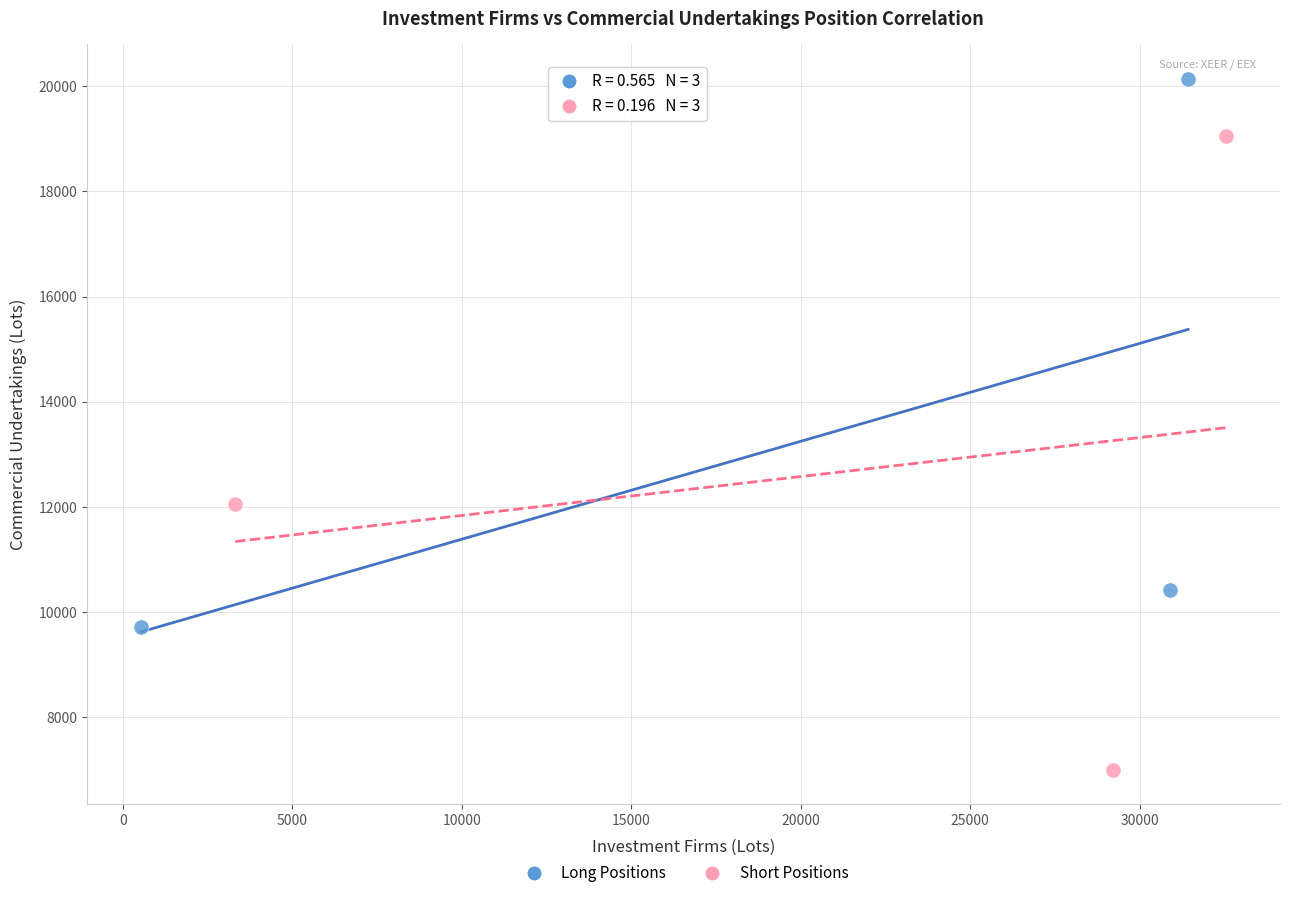

Which series contains the lowest Y value?

Short Positions